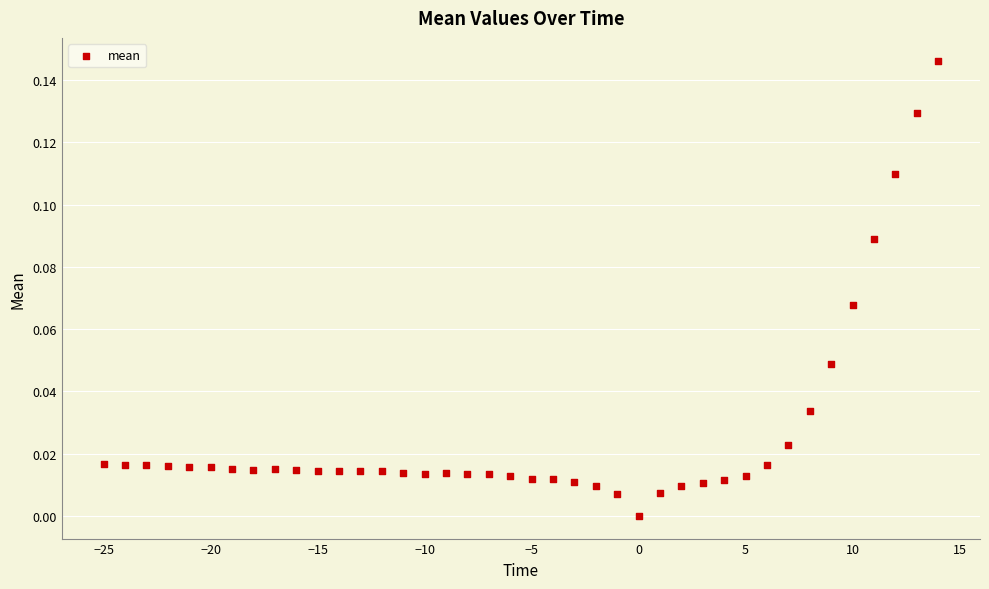

What is the range of X values (max minus min)?

39.0